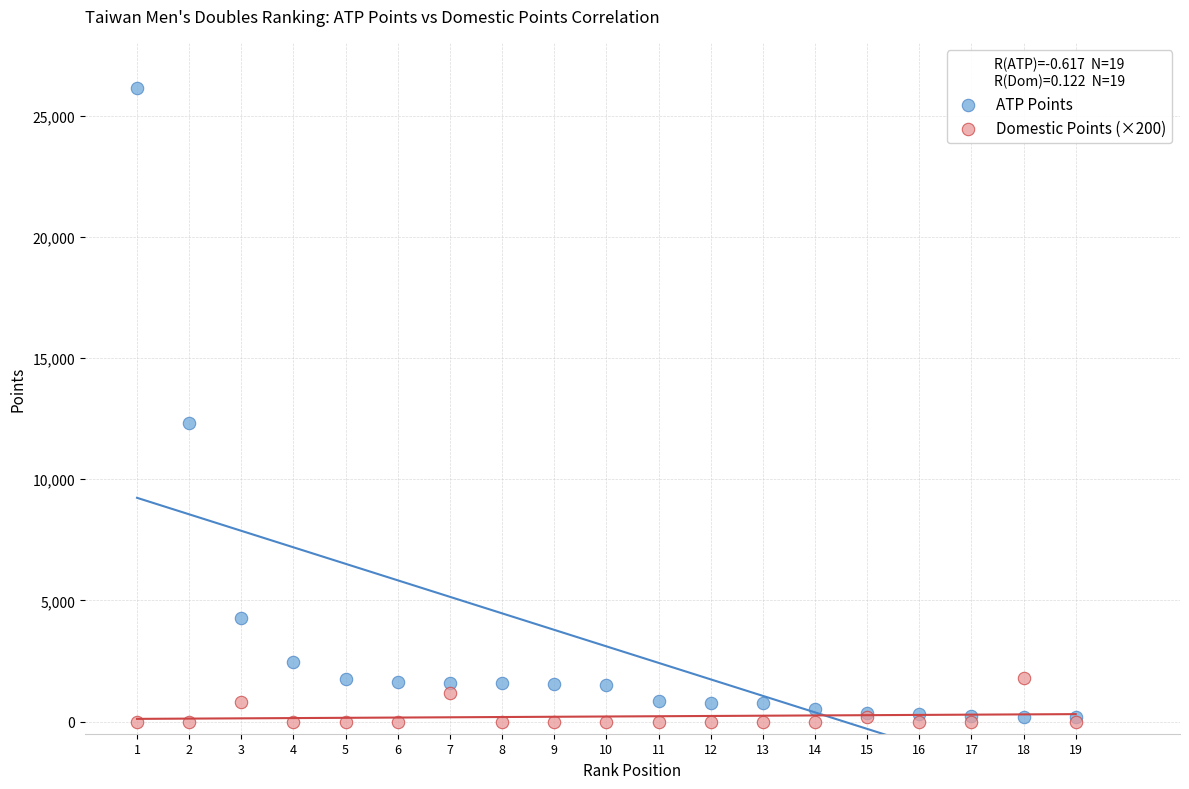

In the ATP Points series, what Y value is closest to 13155?

12330